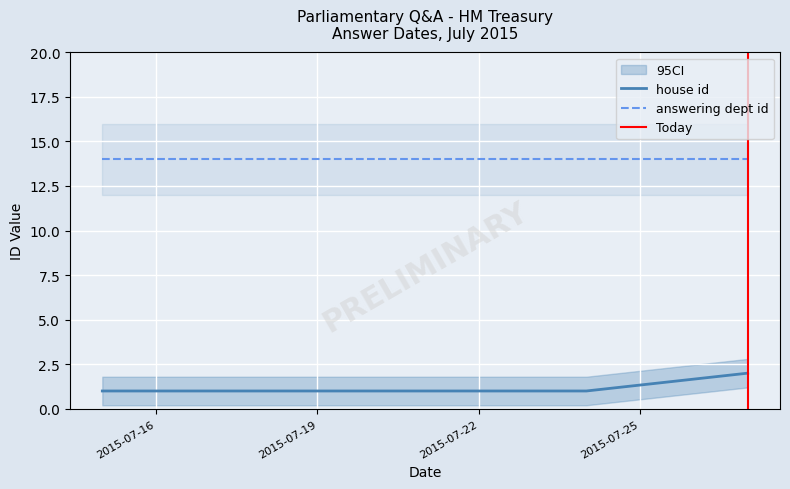

How many house id values are between 1 and 2?

4